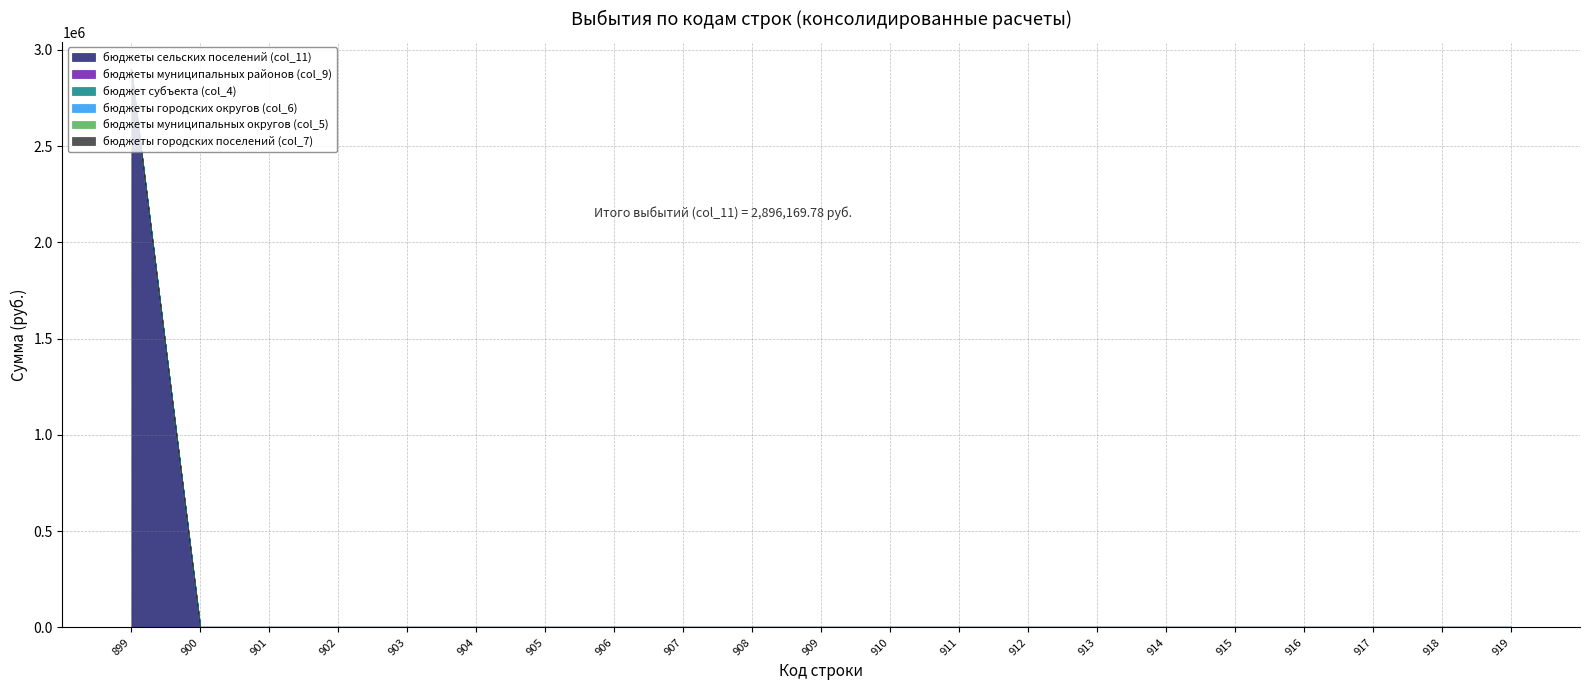

Which series changed the most between 900 and 911?

бюджеты сельских поселений (col_11)